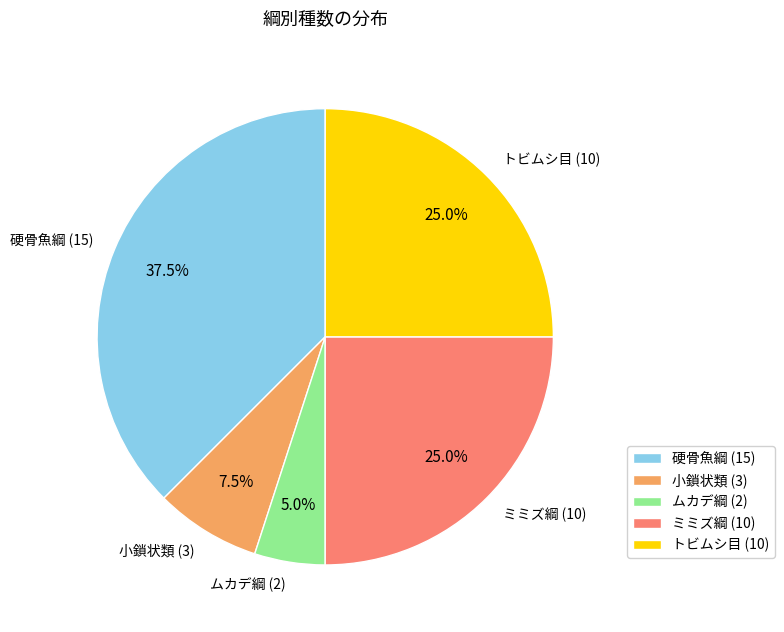

How many segments does this pie chart have?

5